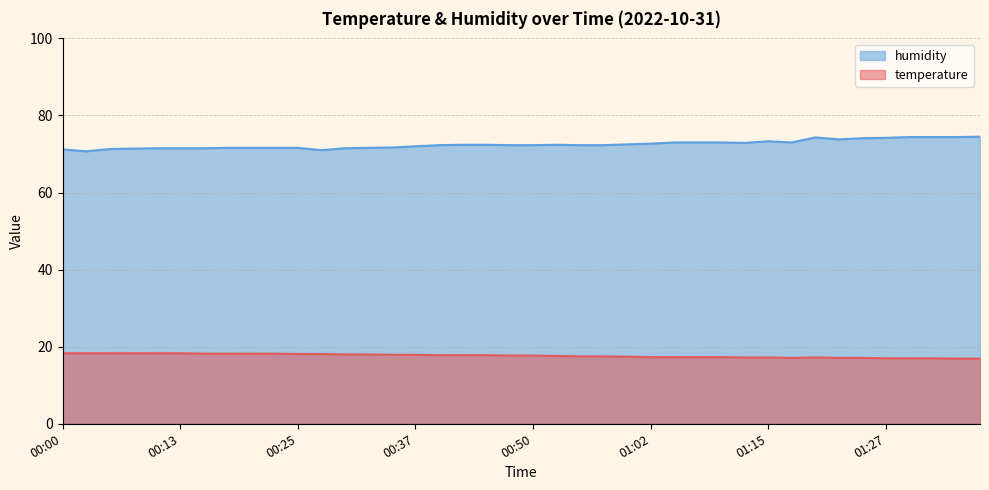

Where does the humidity series first go above 72?

00:40